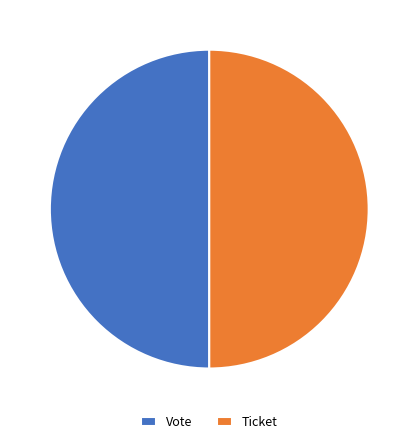

What is the ratio of the value at Ticket to the value at Vote?

1.0